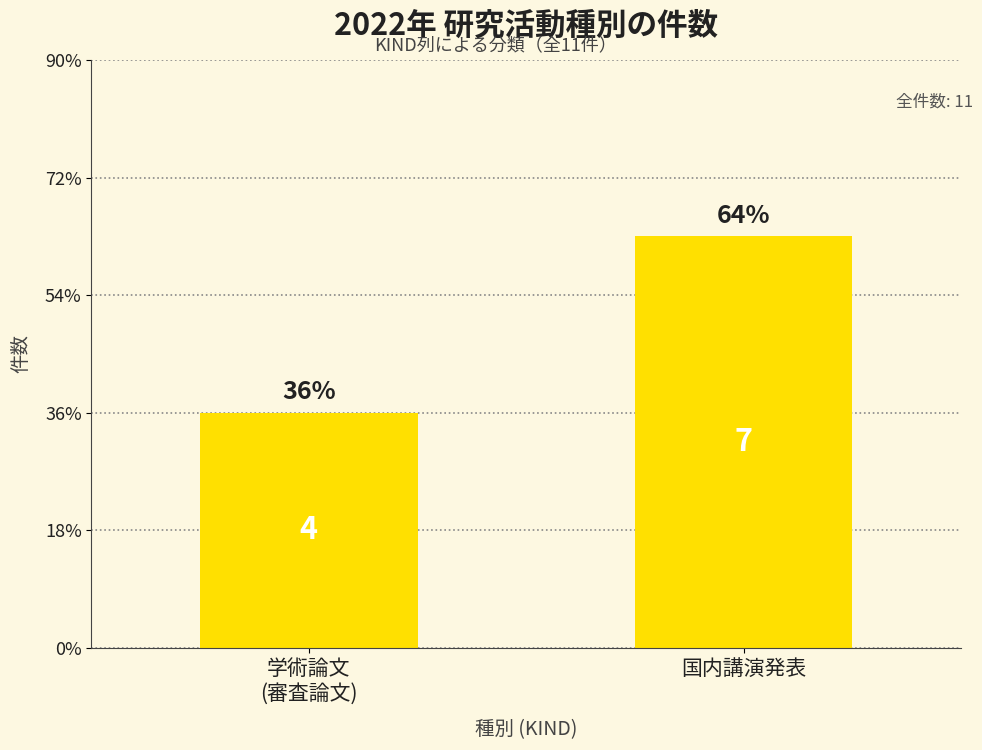

What is the label of the 1st bar from the right?

国内講演発表